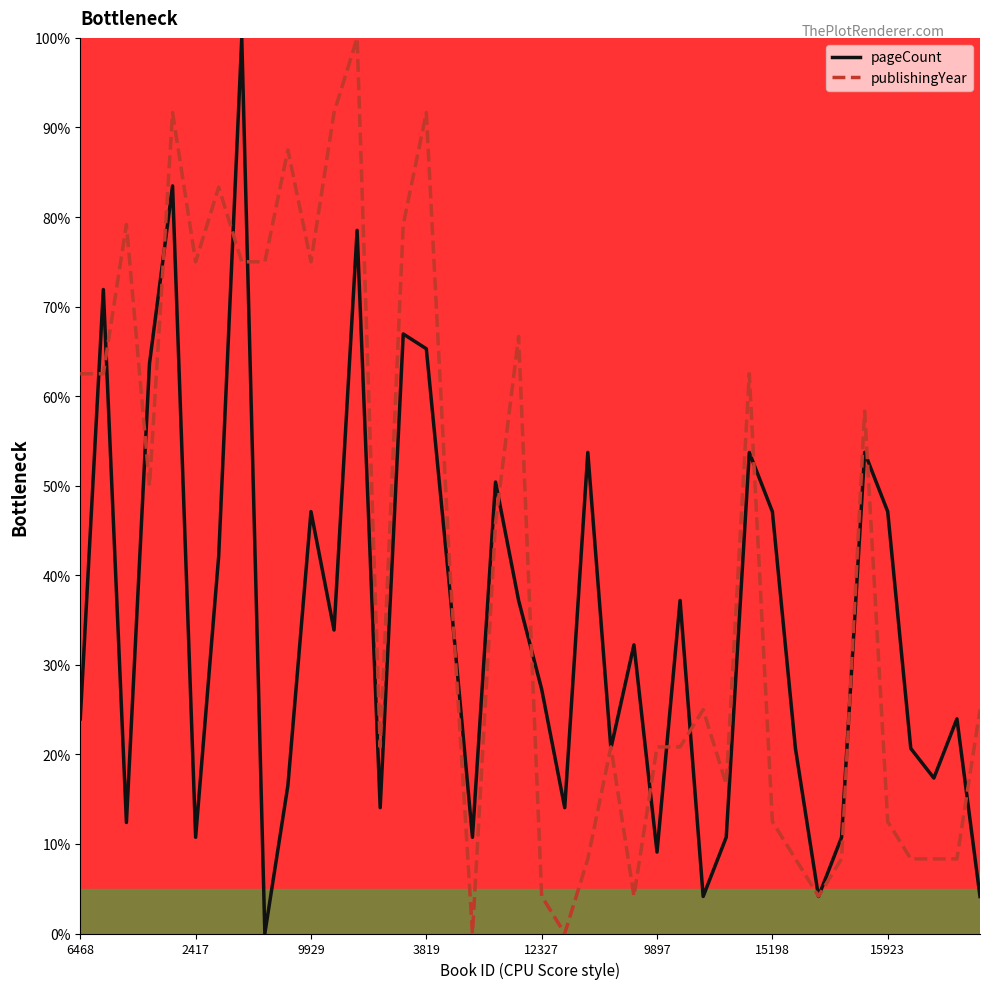

Which series has the largest total across all categories?

publishingYear